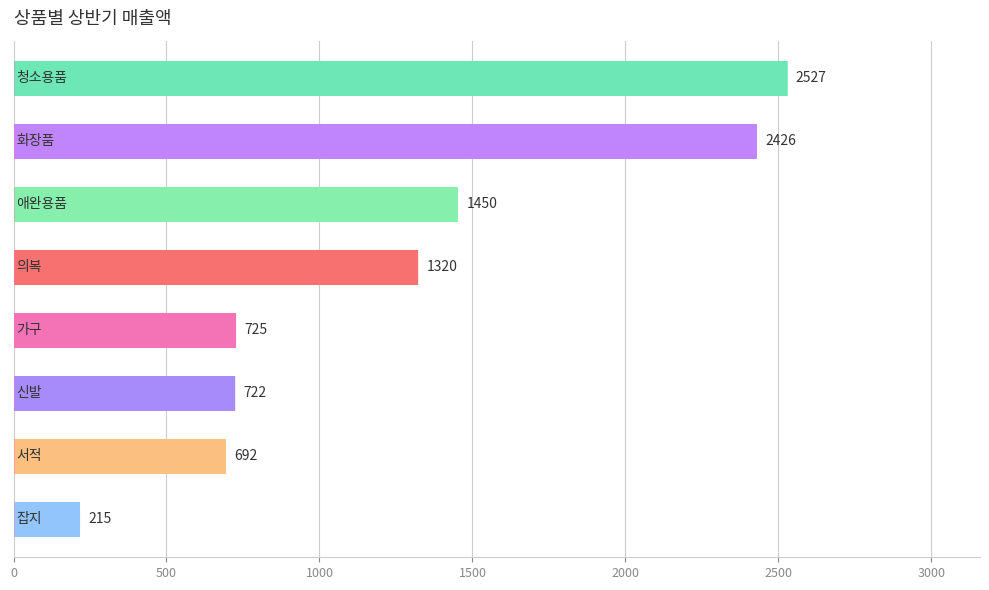

How many data points are less than 1320?

4